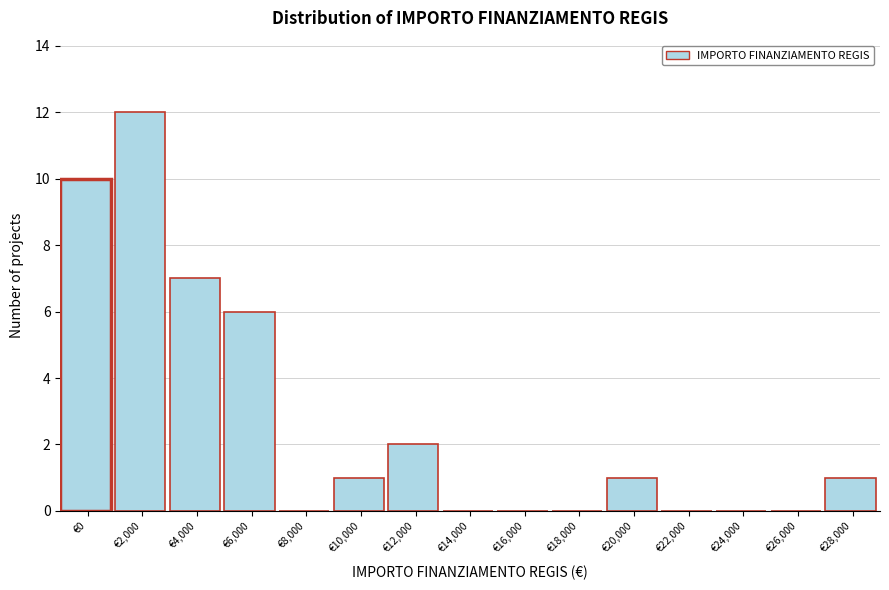

Reading right to left, transcribe all the data shown in this chart.

€28,000=1	€26,000=0	€24,000=0	€22,000=0	€20,000=1	€18,000=0	€16,000=0	€14,000=0	€12,000=2	€10,000=1	€8,000=0	€6,000=6	€4,000=7	€2,000=12	€0=10